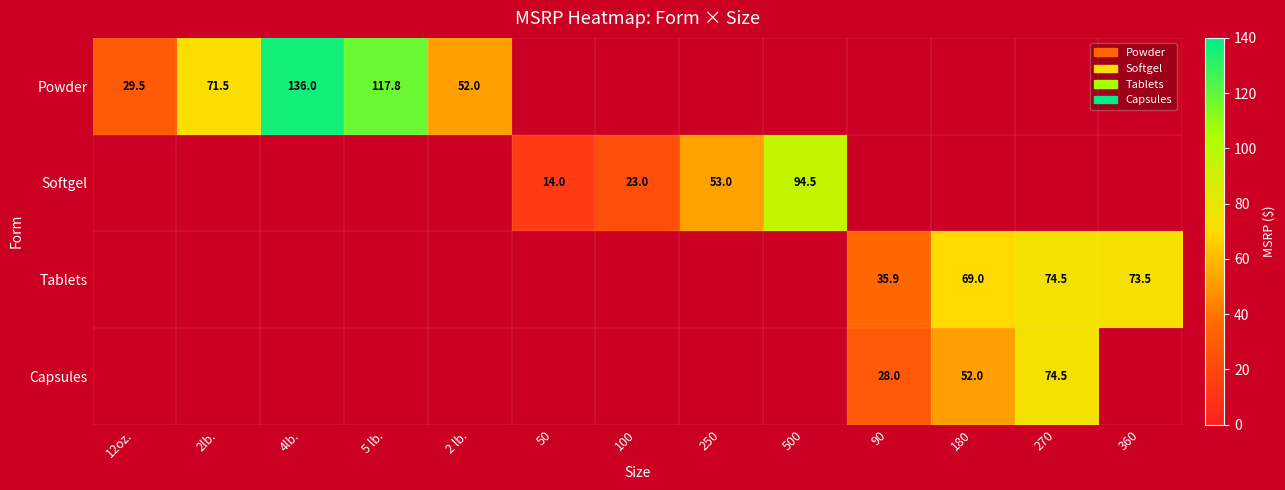

True or false: Softgel has a value of 8.3 at 100.

False